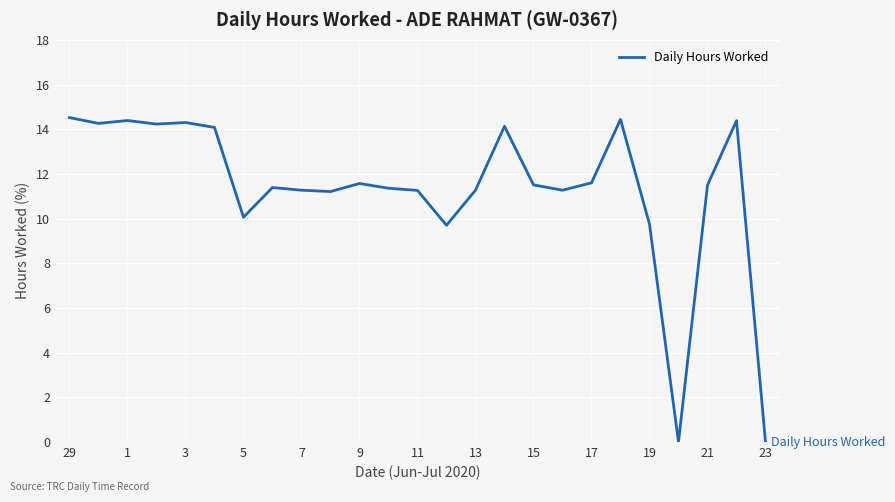

How many lines are shown in the chart?

1